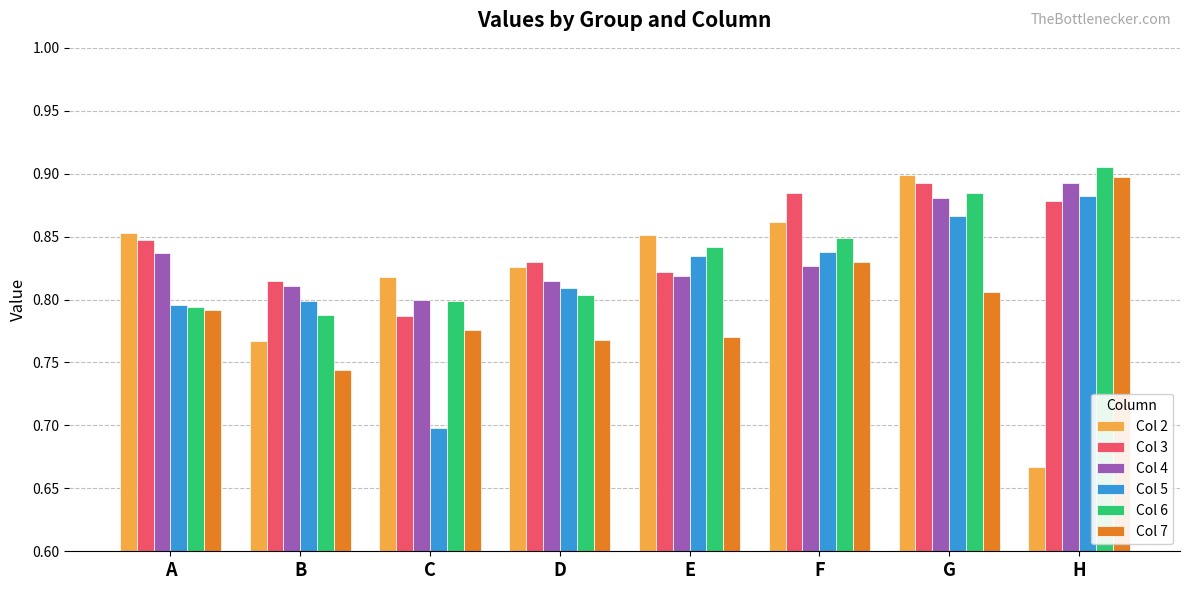

At which category is the sum across all series the highest?

G